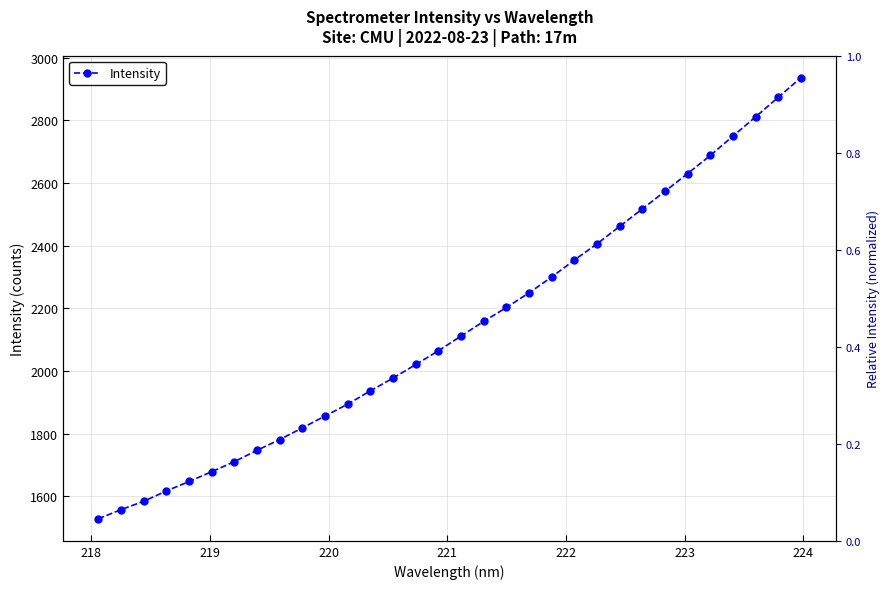

True or false: there are more than 0 points higher than both neighbors.

False